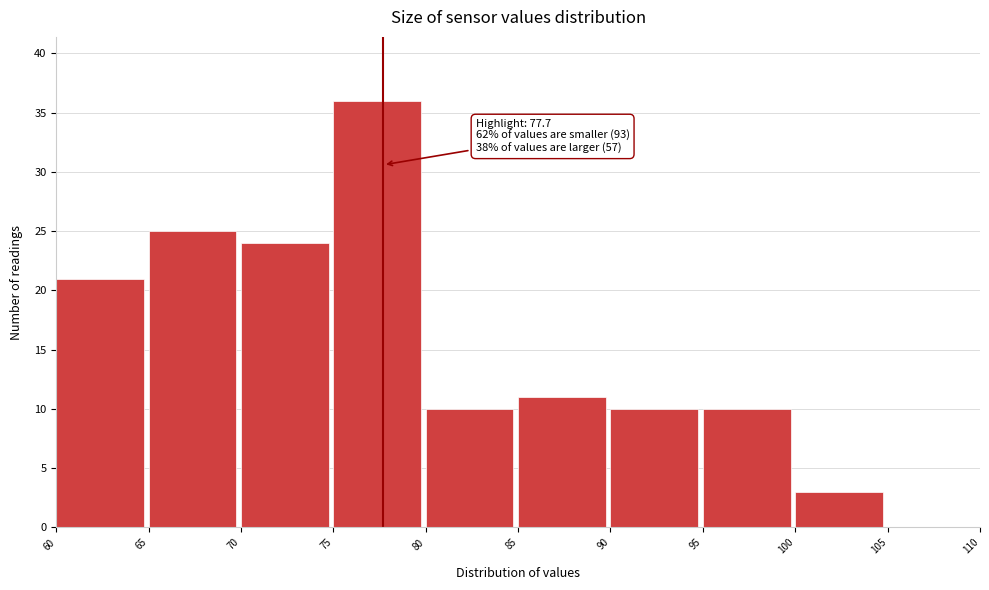

Which range on the x-axis has the tallest bar?

75 to 80